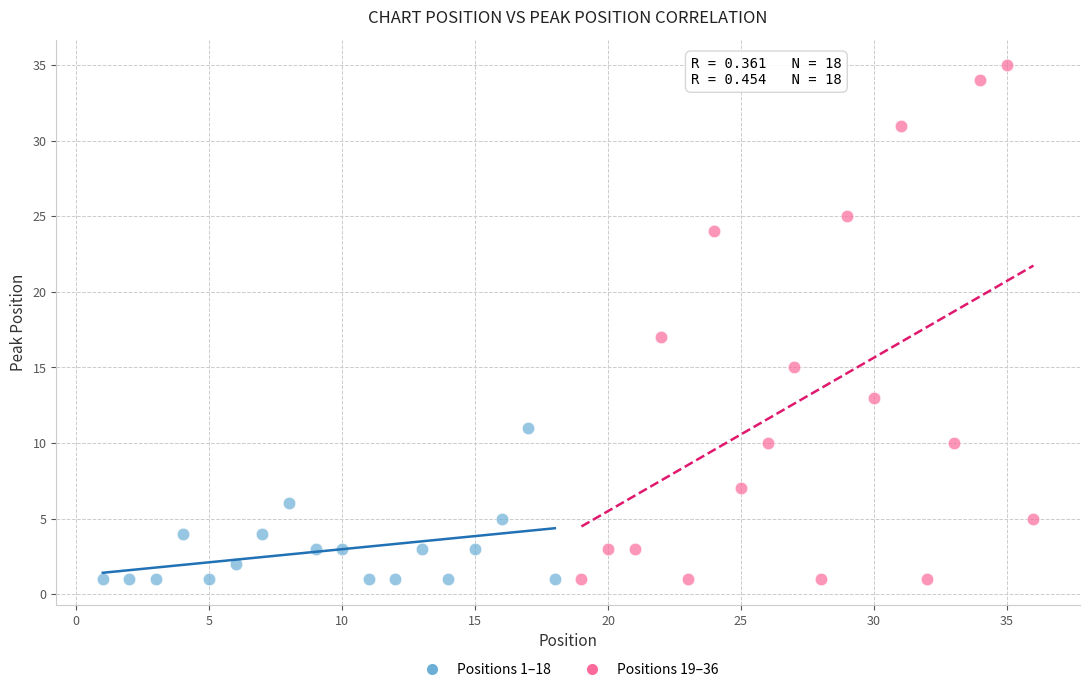

Which series contains the highest Y value?

Positions 19–36